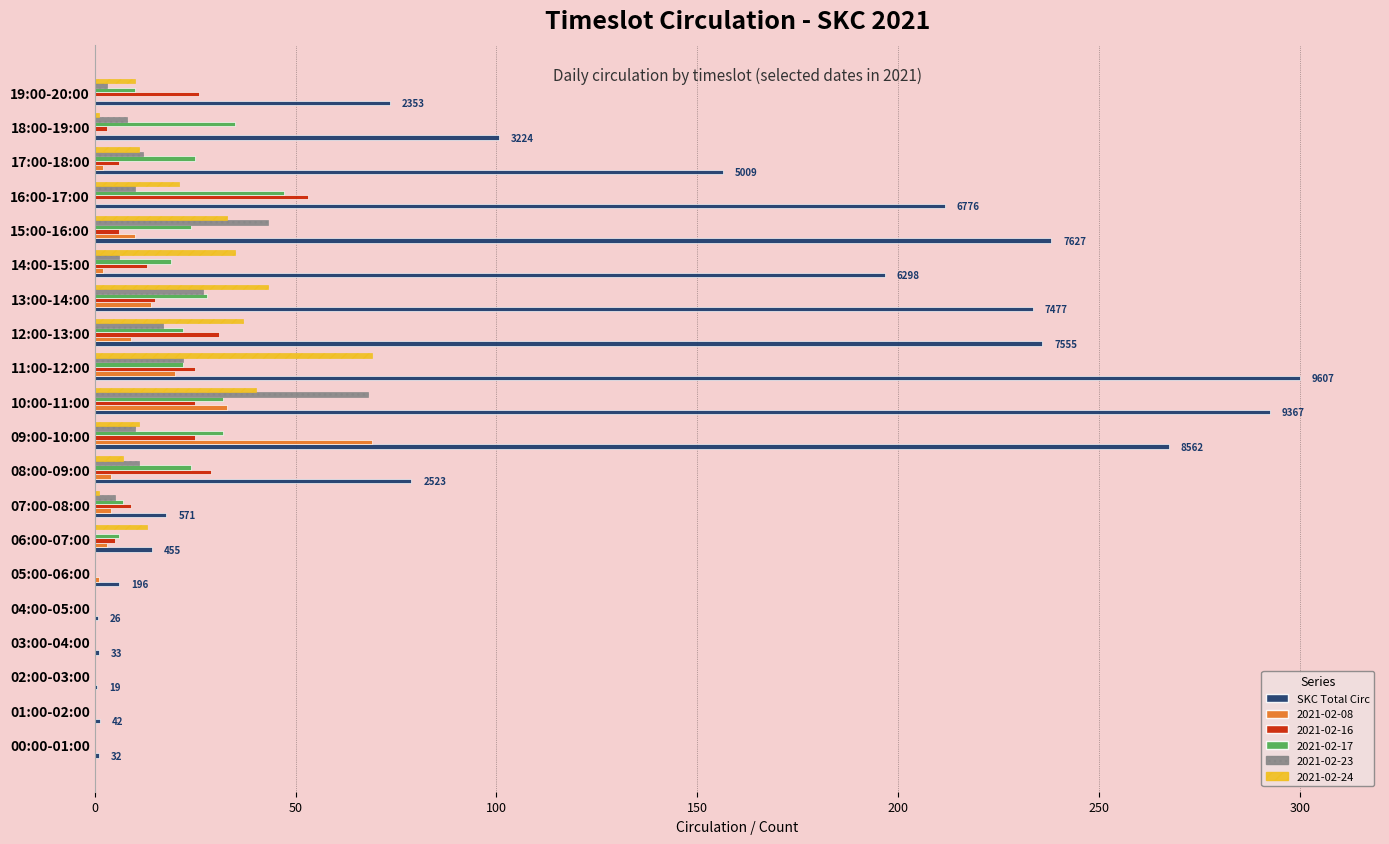

True or false: 2021-02-16 has a value of -22.8 at 02:00-03:00.

False